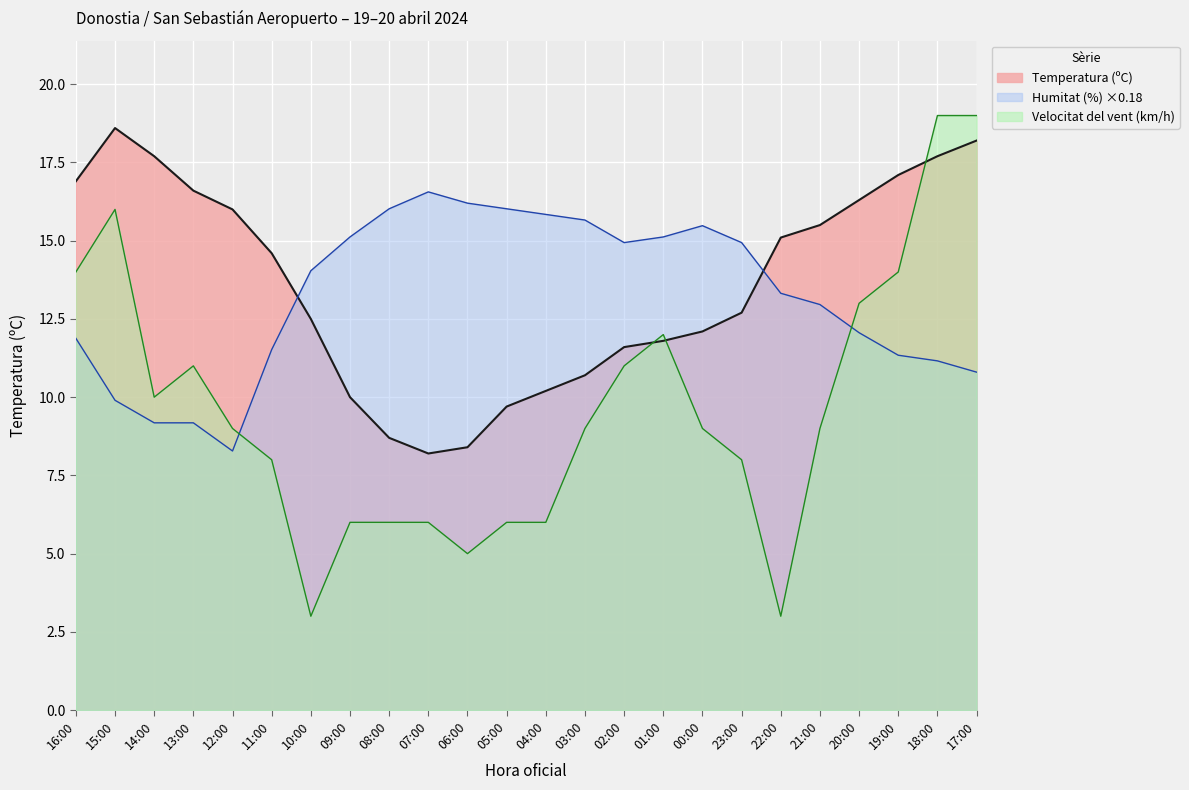

Which series has the largest range (max minus min)?

Velocitat del vent (km/h)